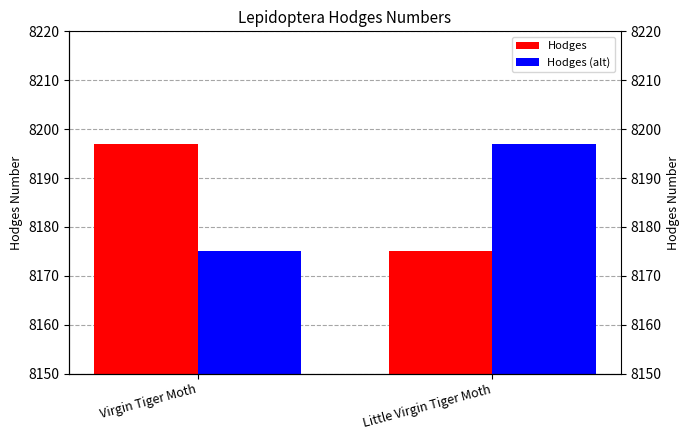

Reading left to right, extract all data points from this chart.

Hodges: 8197	8175
Hodges (alt): 8175	8197